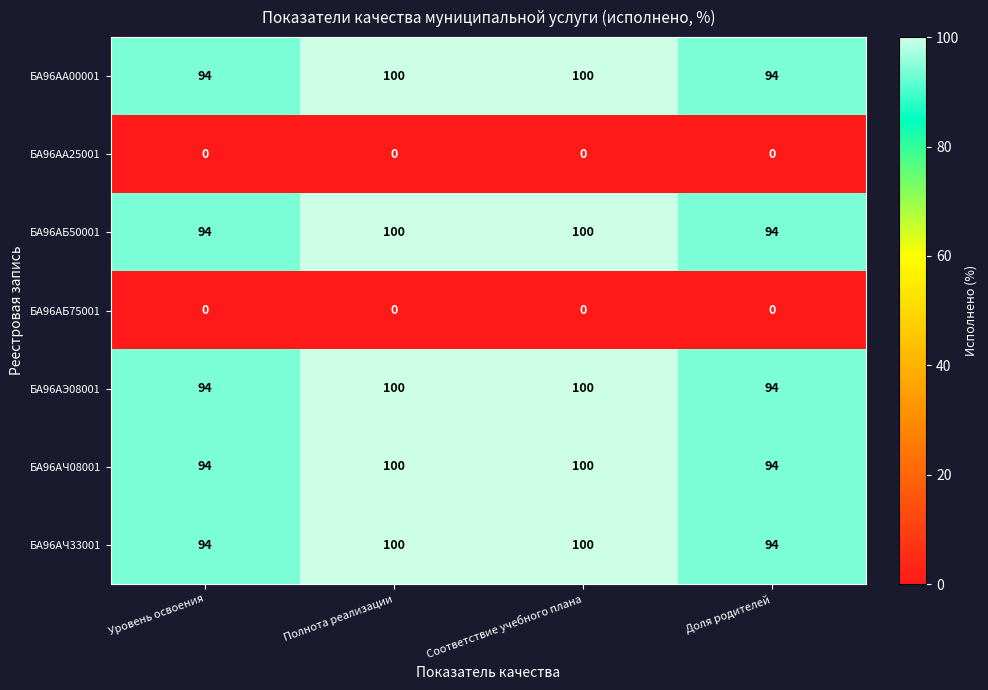

Count the БА96АА00001 values in the range 94 to 100.

4